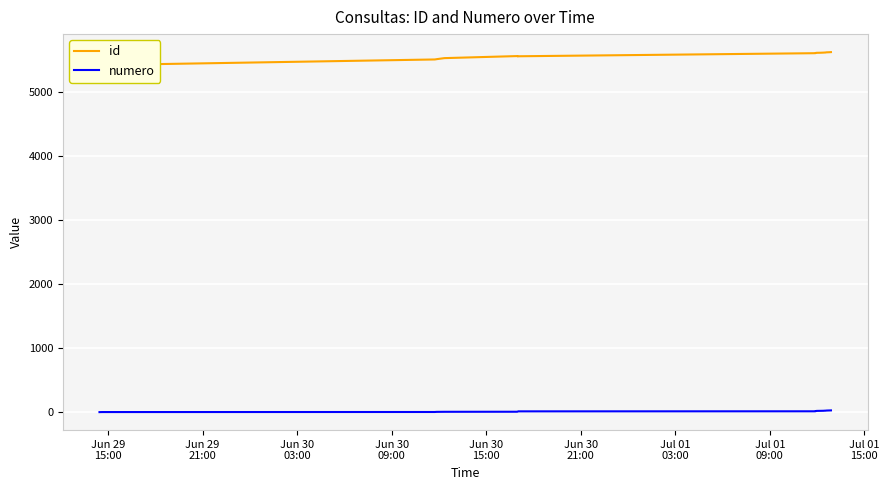

Is it true that id equals 9460 at 11?

False